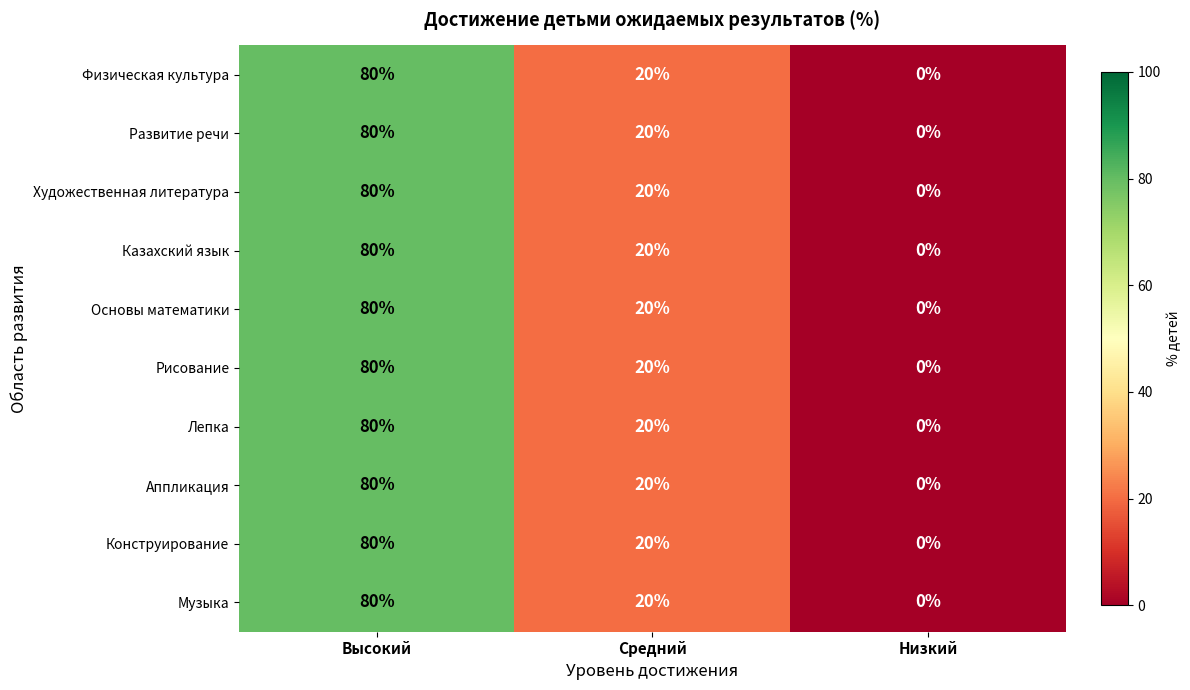

How many series are shown in this chart?

10